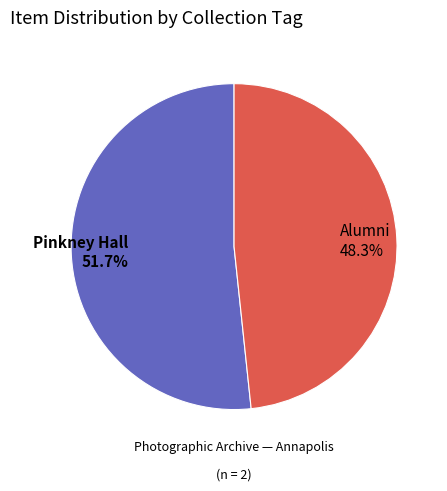

Is there a majority slice in this chart?

Yes